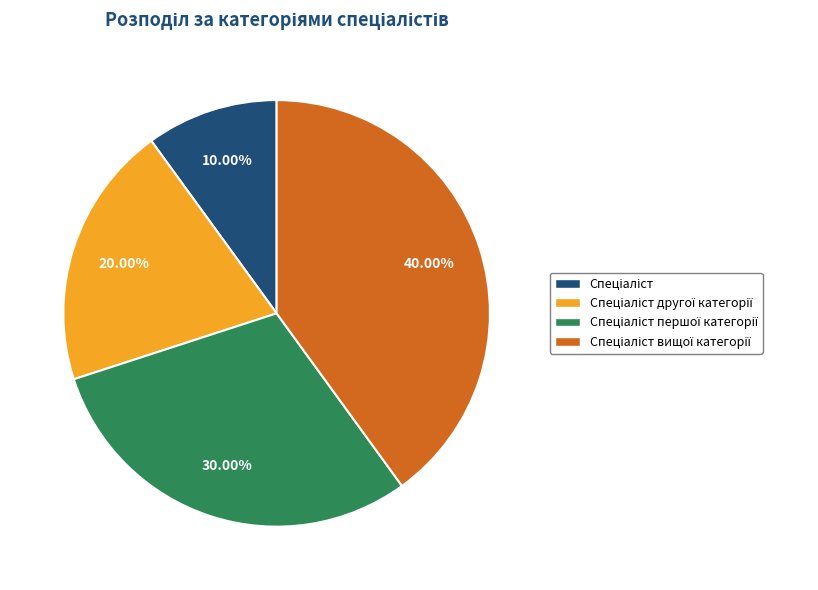

Does any single category account for the majority?

No